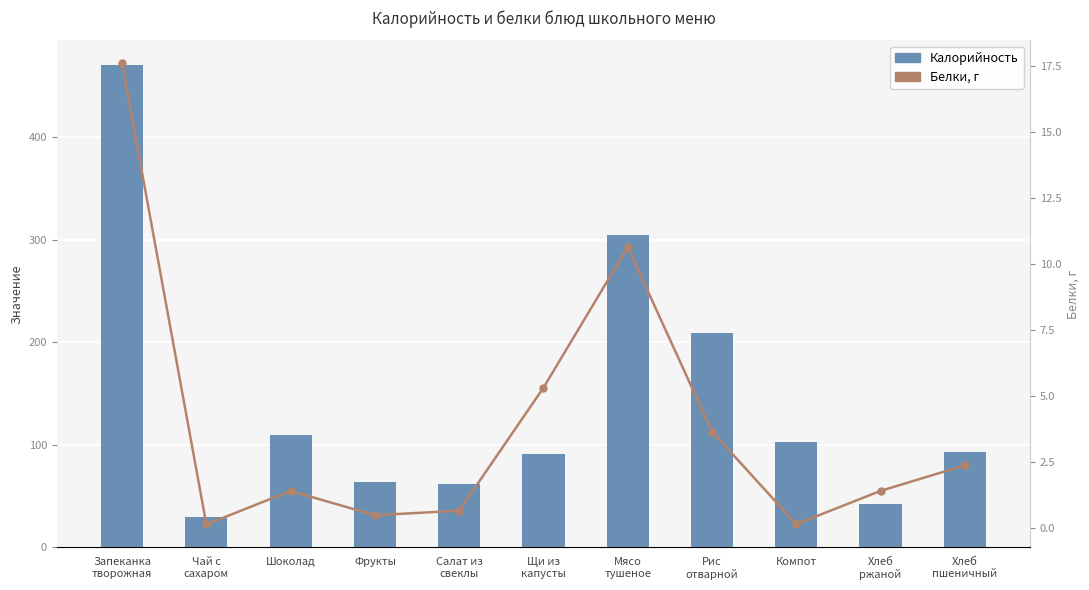

At which category is the sum across all series the highest?

Запеканка
творожная